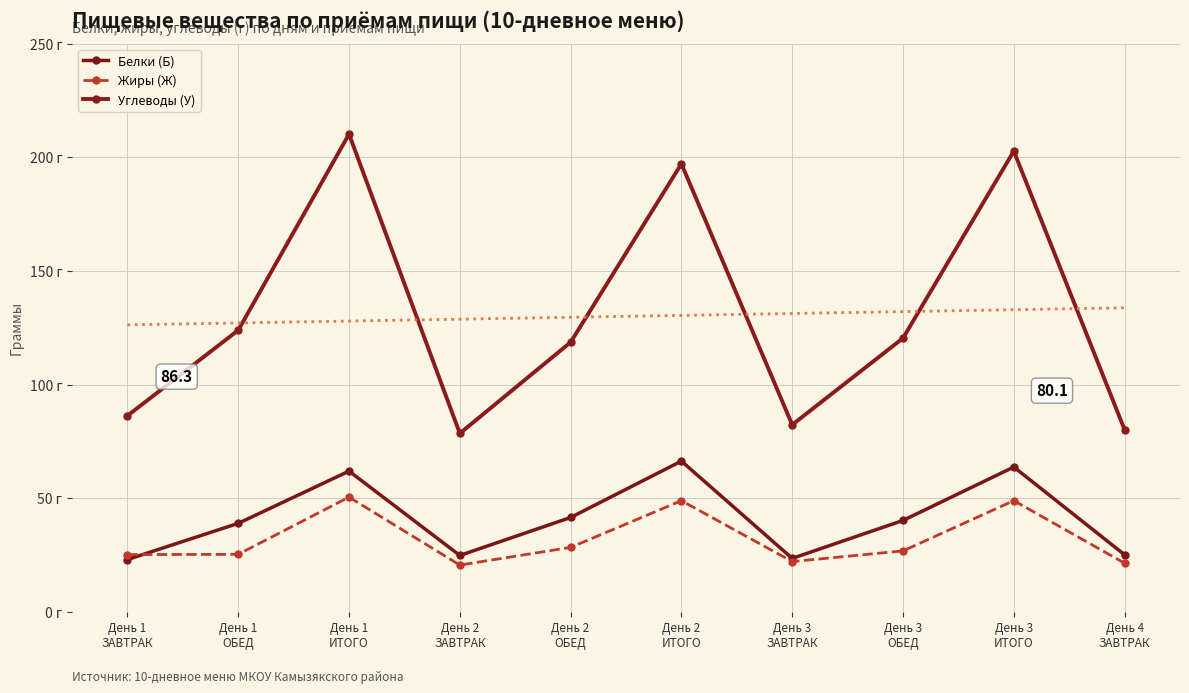

True or false: Жиры (Ж) and Углеводы (У) cross at least once.

False